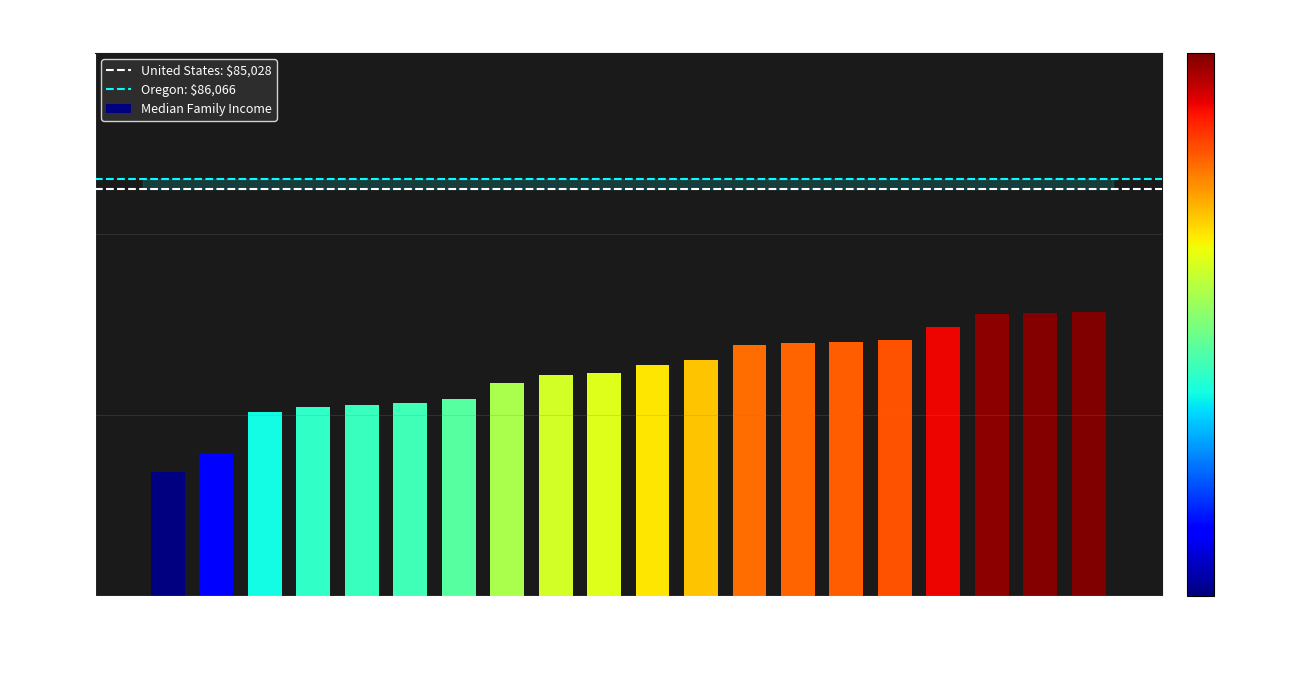

What is the label of the 17th bar from the left?

Jefferson